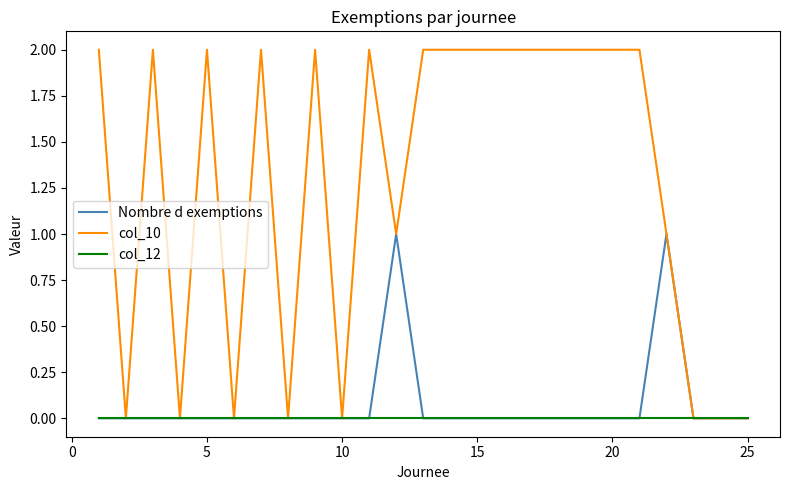

How many col_10 values are between 0 and 2?

25